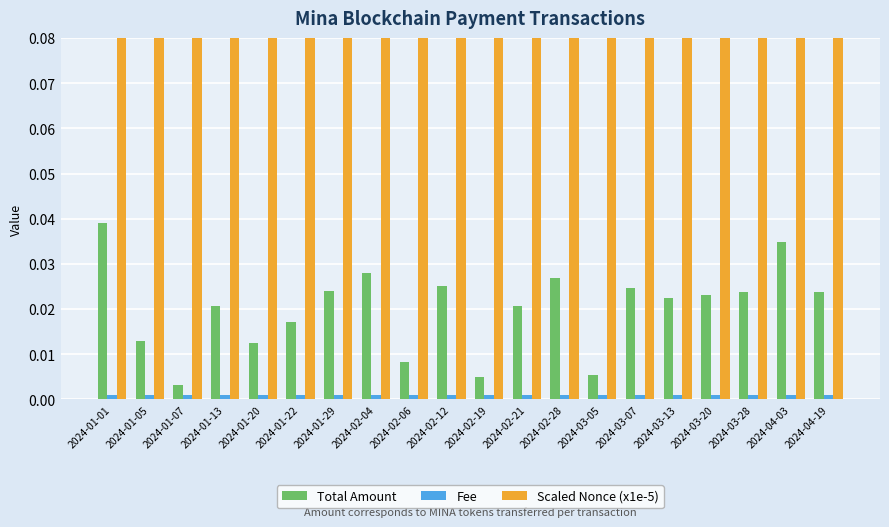

Does the chart contain stacked bars?

No